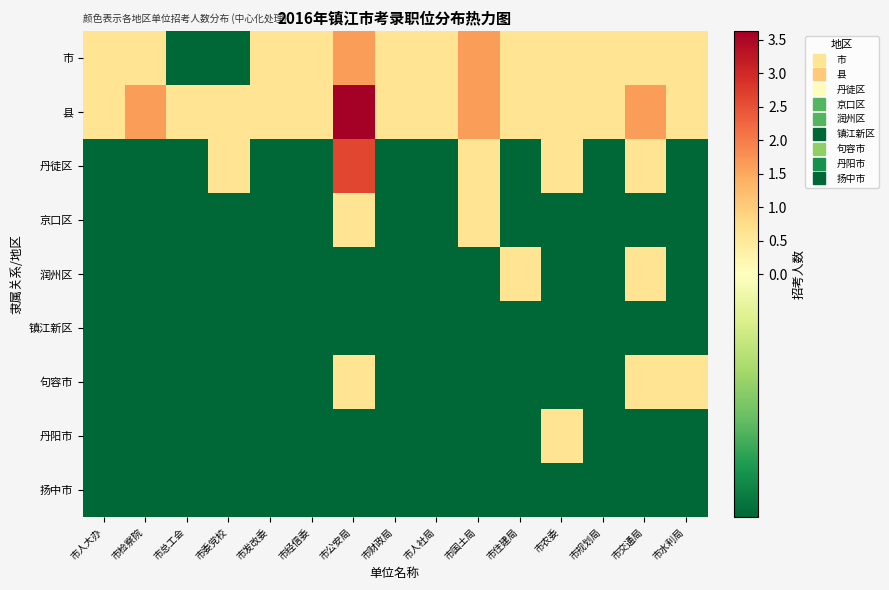

At how many categories does at least one series exceed 1?

4